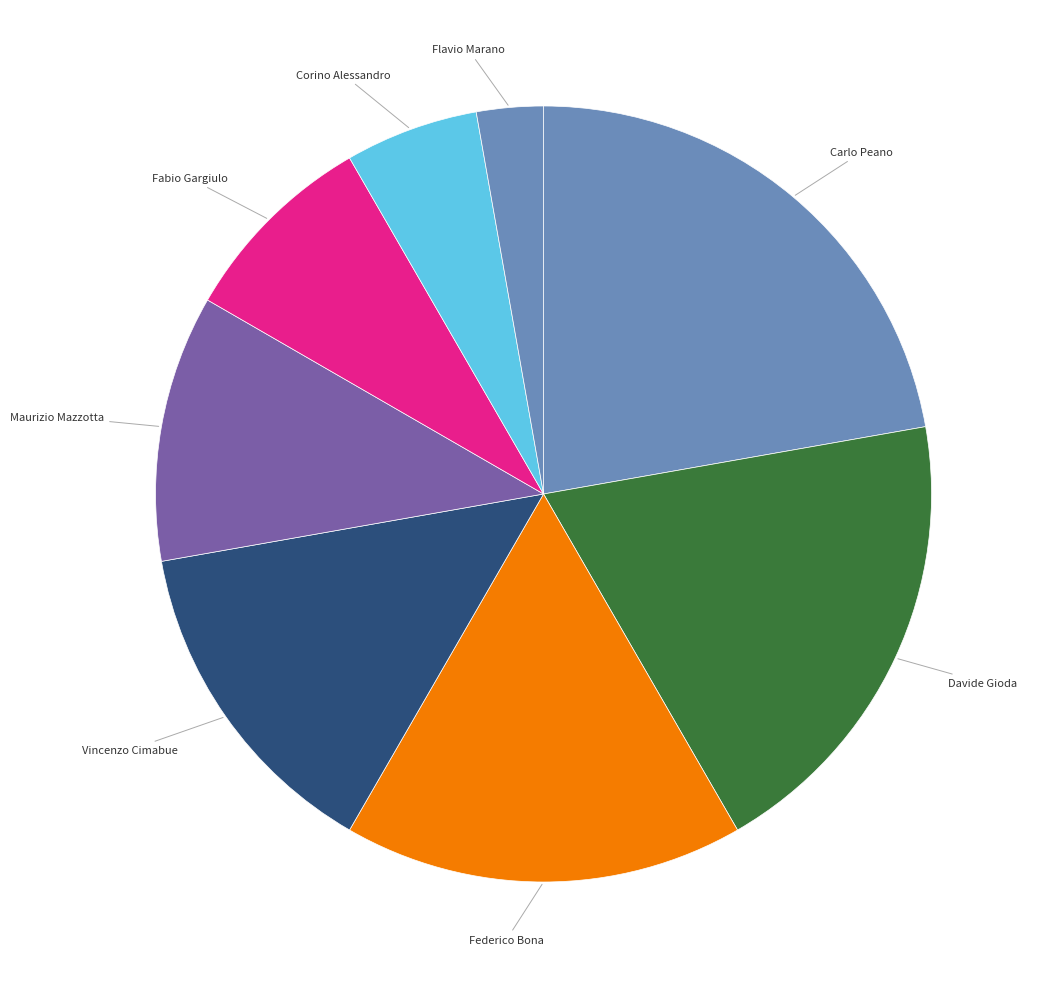

How many slices are in this pie chart?

8